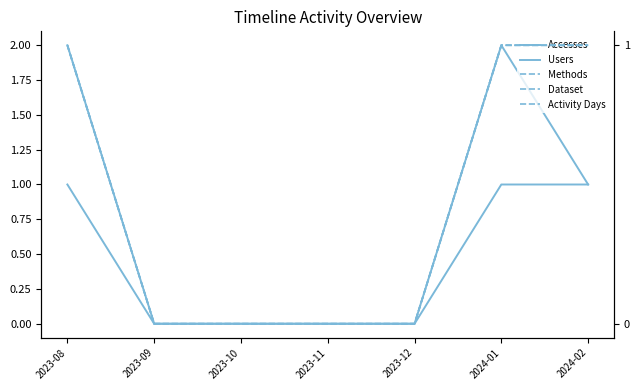

What is the difference between the maximum and minimum values in the Dataset series?

1